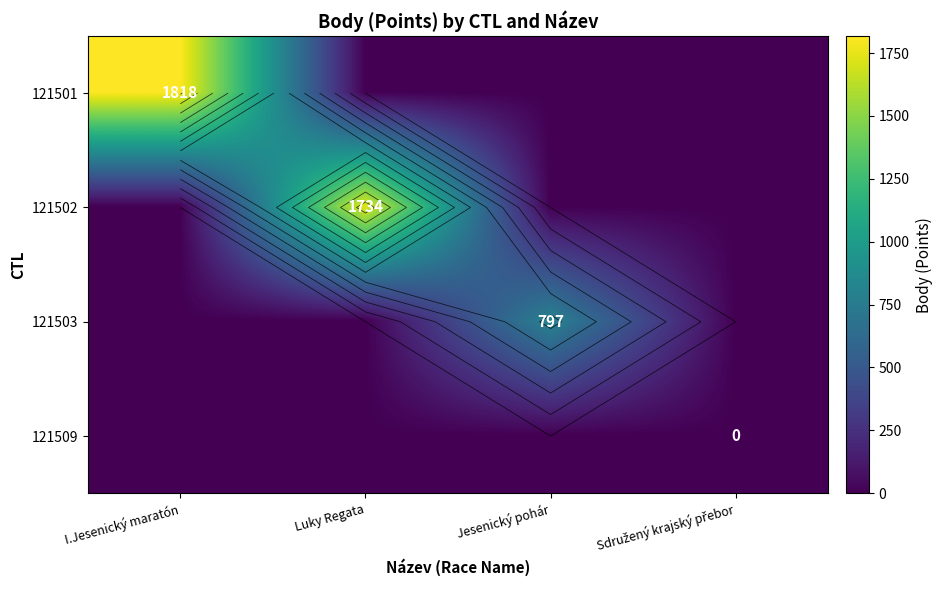

Rank the series by their maximum value, from highest to lowest.

121501, 121502, 121503, 121509